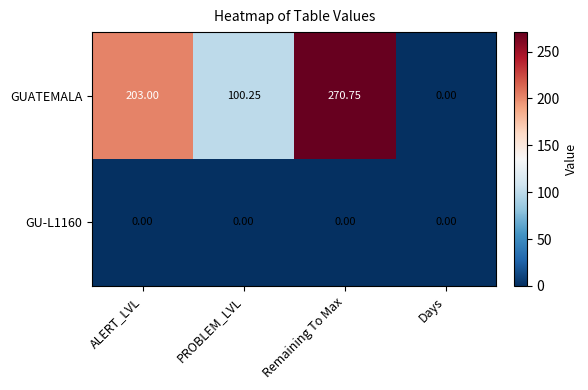

What is the spread (max minus min) of values at ALERT_LVL?

203.0